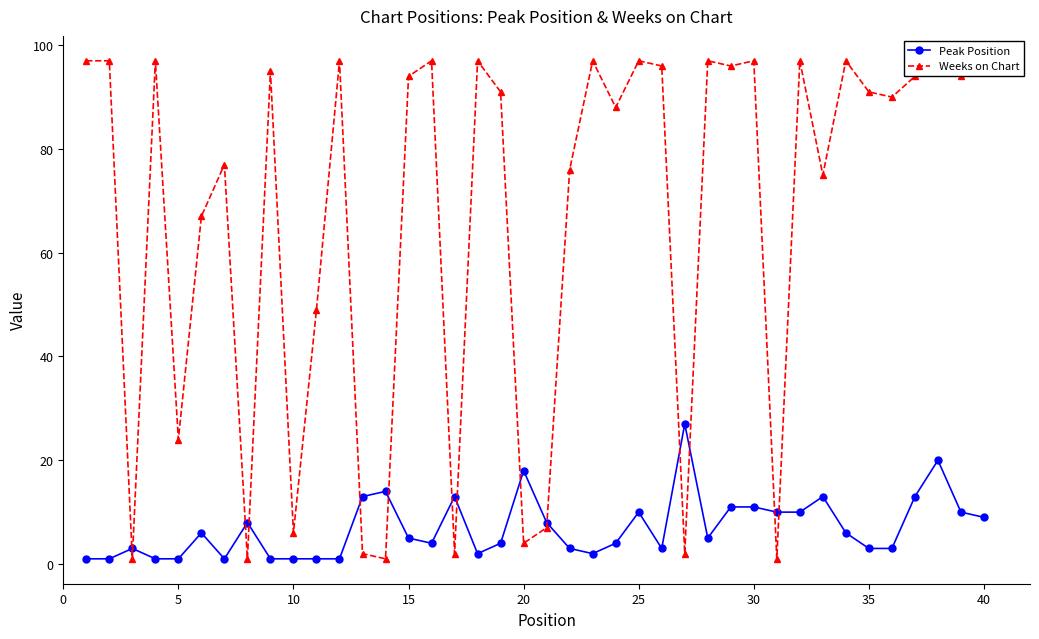

In Weeks on Chart, how many points are lower than both neighbors (excluding endpoints)?

14